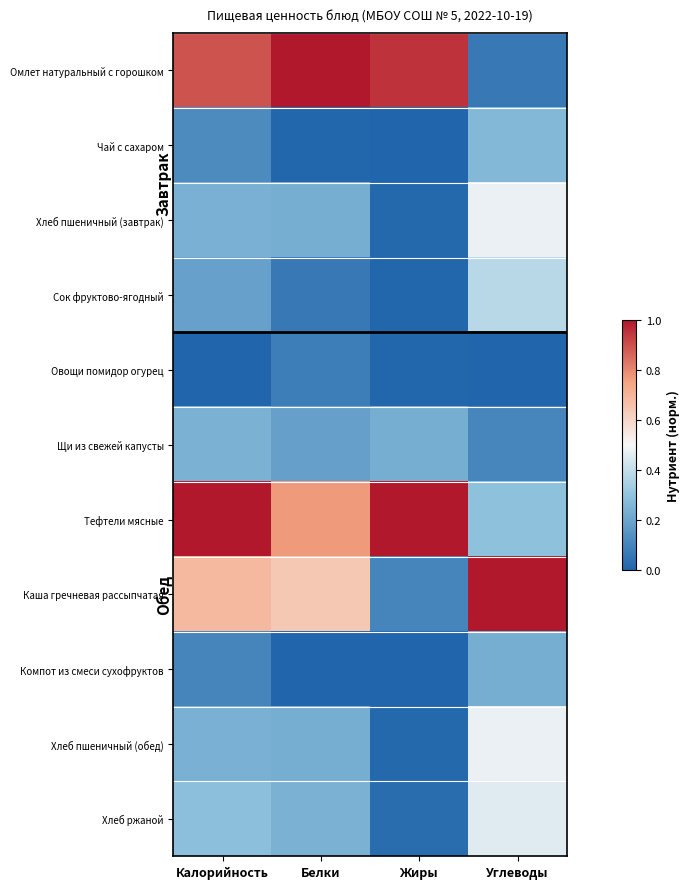

Reading right to left, transcribe all the data shown in this chart.

Омлет натуральный с горошком: Углеводы=0.1	Жиры=1.0	Белки=1.0	Калорийность=0.9
Чай с сахаром: Углеводы=0.3	Жиры=0.0	Белки=0.0	Калорийность=0.1
Хлеб пшеничный (завтрак): Углеводы=0.5	Жиры=0.0	Белки=0.2	Калорийность=0.2
Сок фруктово-ягодный: Углеводы=0.4	Жиры=0.0	Белки=0.1	Калорийность=0.2
Овощи помидор огурец: Углеводы=0.0	Жиры=0.0	Белки=0.1	Калорийность=0.0
Щи из свежей капусты: Углеводы=0.1	Жиры=0.2	Белки=0.2	Калорийность=0.2
Тефтели мясные: Углеводы=0.3	Жиры=1.0	Белки=0.8	Калорийность=1.0
Каша гречневая рассыпчатая: Углеводы=1.0	Жиры=0.1	Белки=0.6	Калорийность=0.7
Компот из смеси сухофруктов: Углеводы=0.2	Жиры=0.0	Белки=0.0	Калорийность=0.1
Хлеб пшеничный (обед): Углеводы=0.5	Жиры=0.0	Белки=0.2	Калорийность=0.2
Хлеб ржаной: Углеводы=0.5	Жиры=0.0	Белки=0.2	Калорийность=0.3